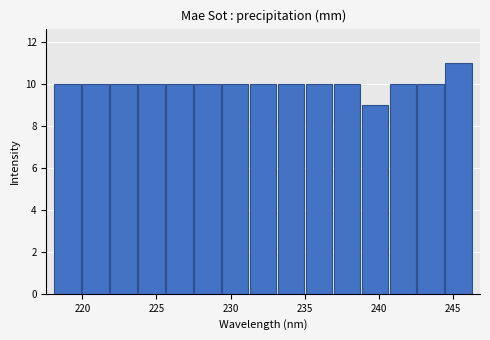

Read against the x-axis, roughly where is the centre of the tallest bar?

245.5